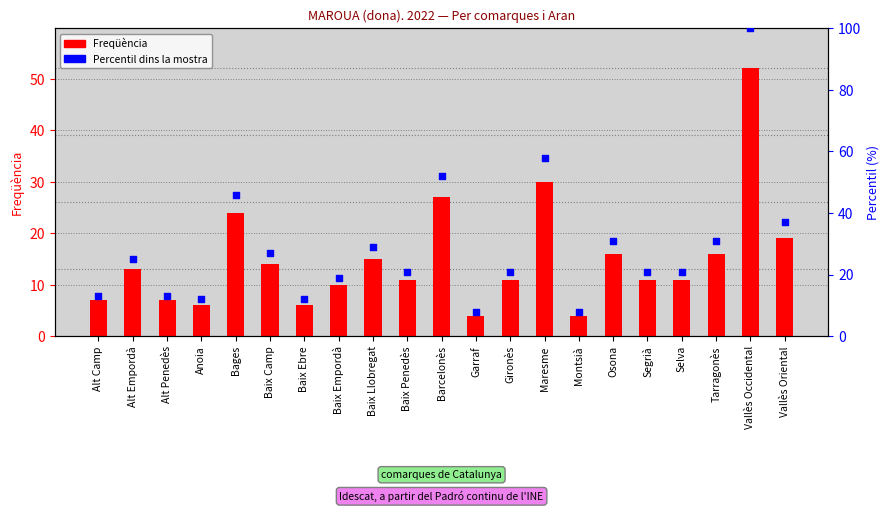

At which category is the sum across all series the highest?

Vallès Occidental